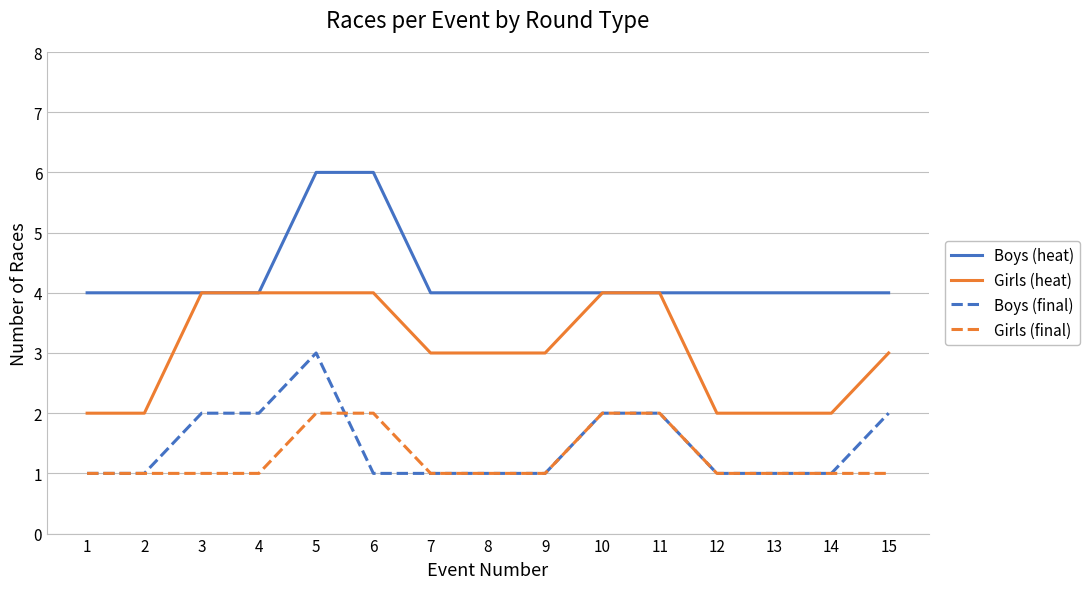

True or false: Girls (final) and Boys (heat) intersect in this chart.

False